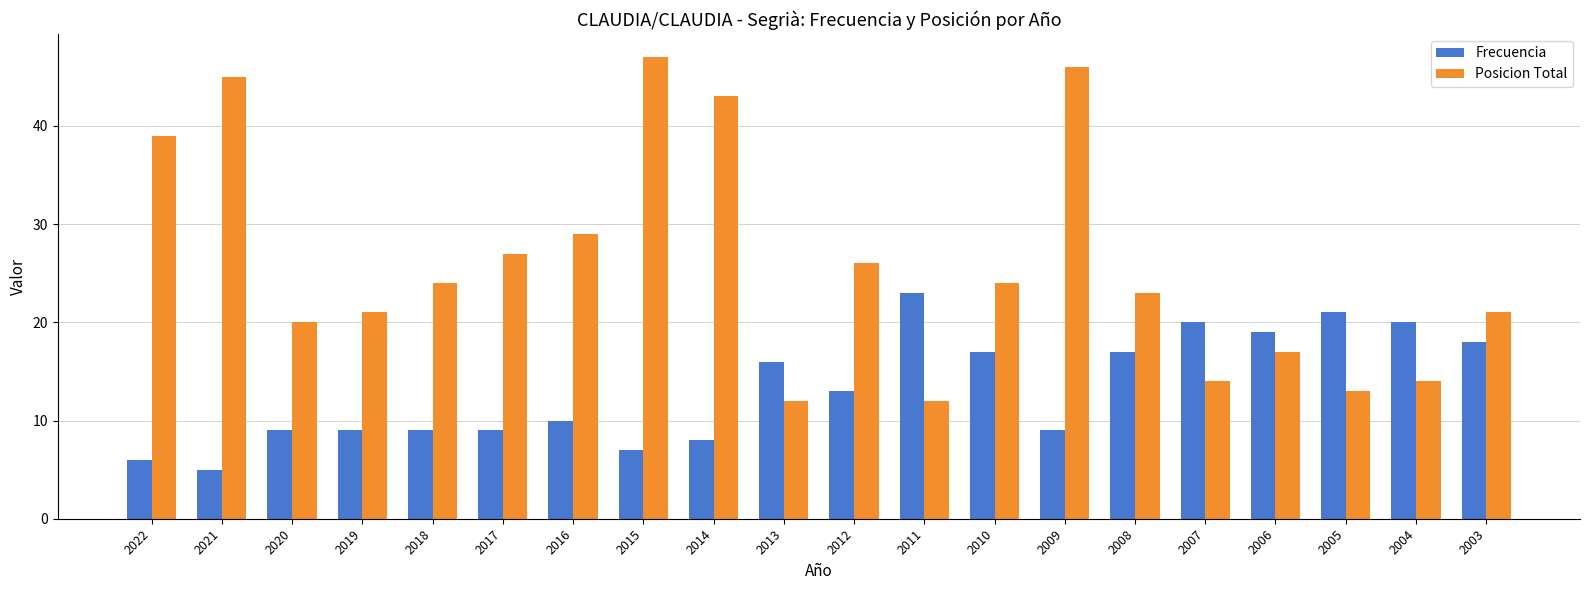

True or false: Frecuencia has a value of 23 at 2011.

True